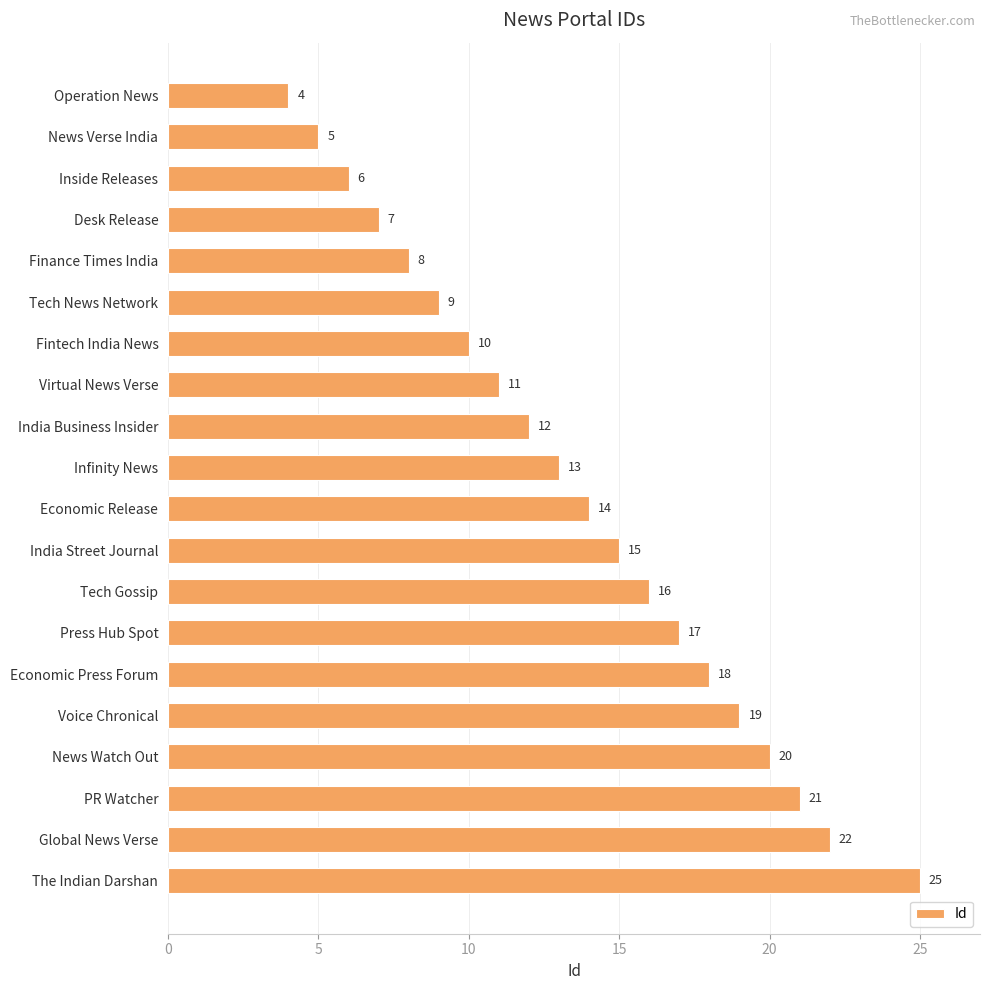

Read the value at Economic Press Forum.

18